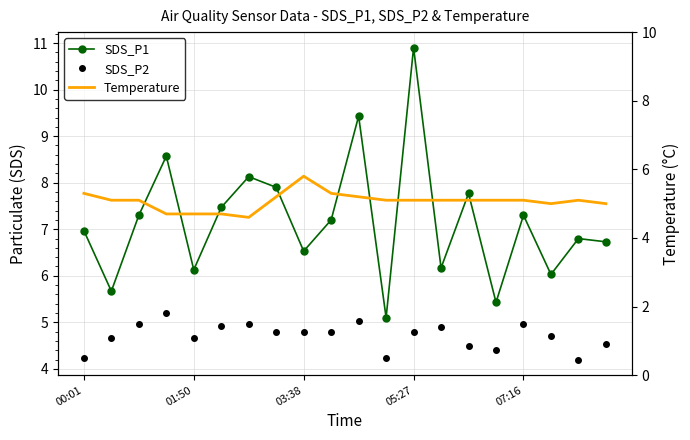

How many times do SDS_P2 and Temperature cross each other?

4